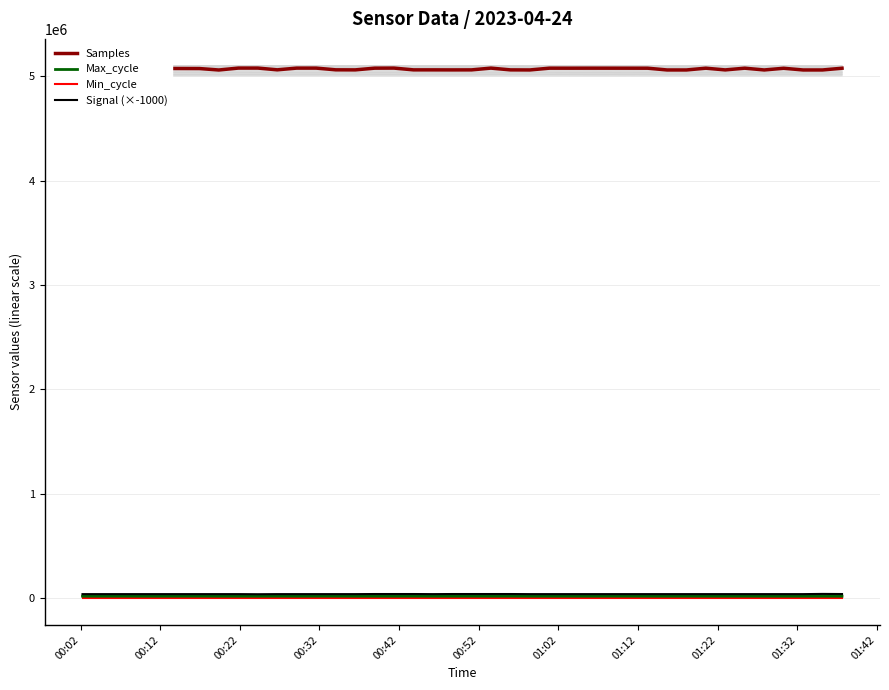

Read the Min_cycle value at 01:42.

28